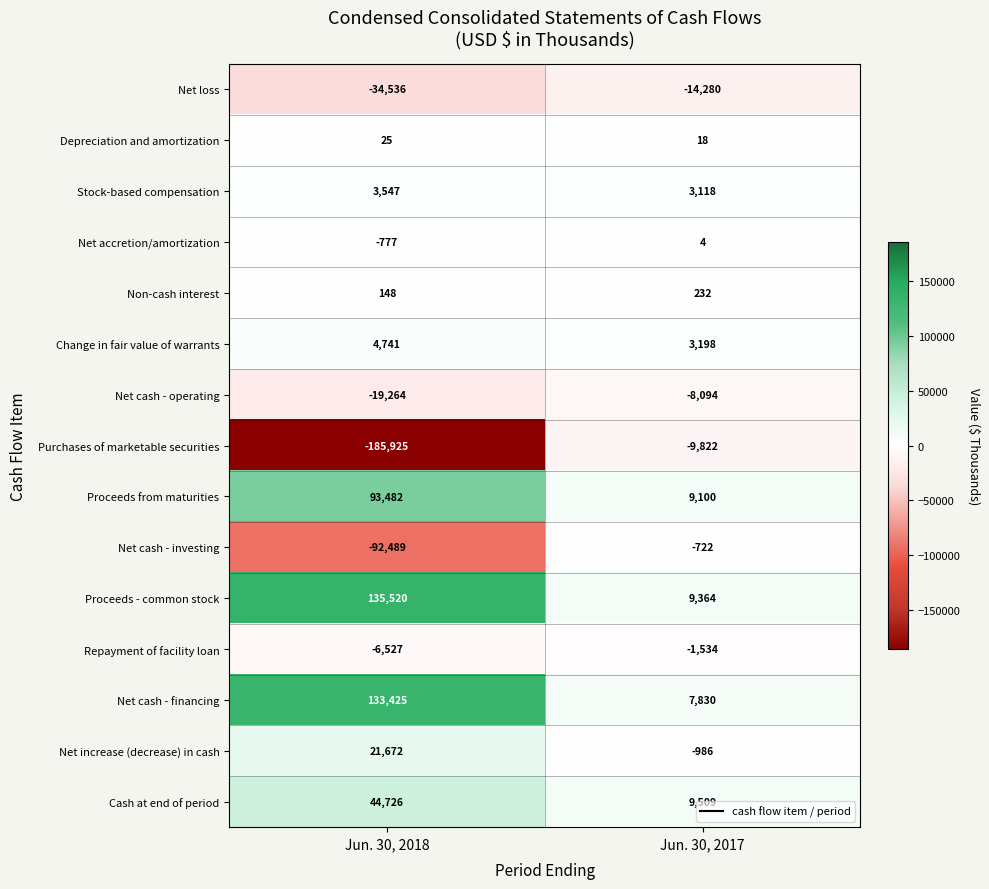

What is the sum of the Net cash - financing values at Jun. 30, 2018 and Jun. 30, 2017?

141255